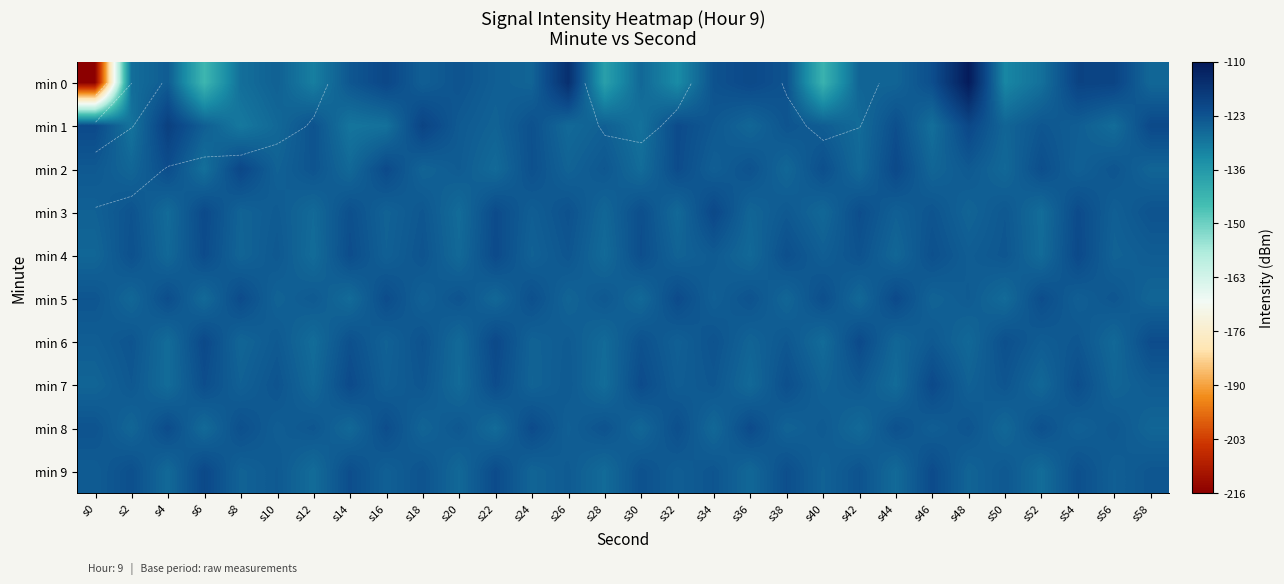

Which series changed the most between s36 and s58?

min 0